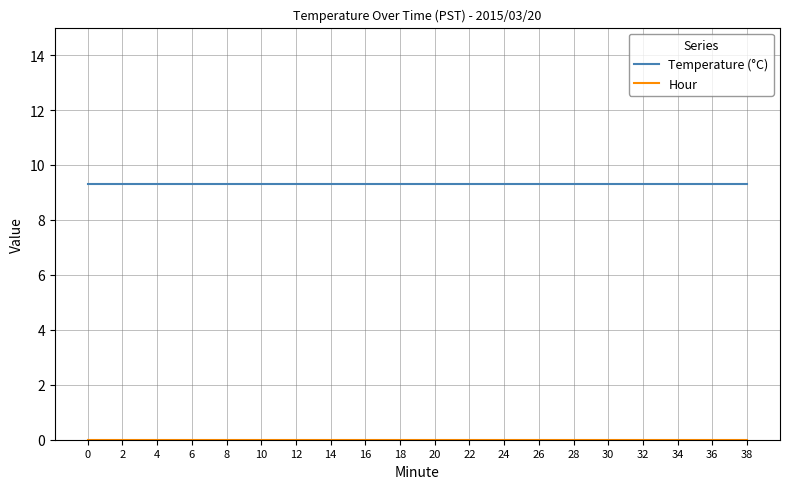

What is the spread (max minus min) of values at 38?

9.3